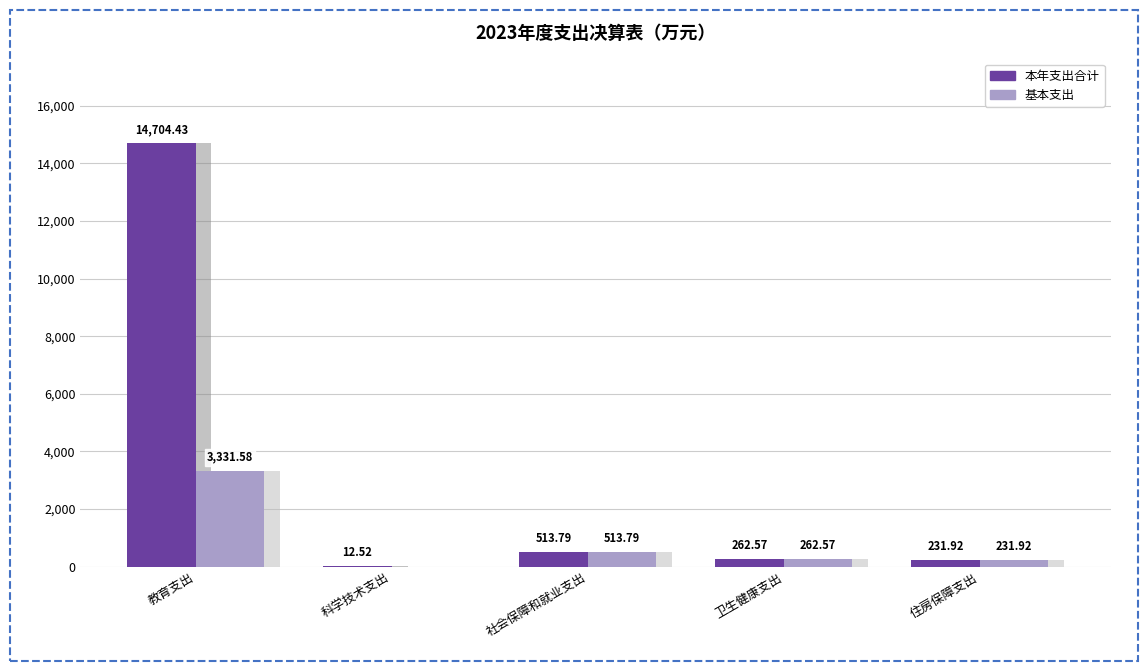

How many categories are shown in the chart?

5